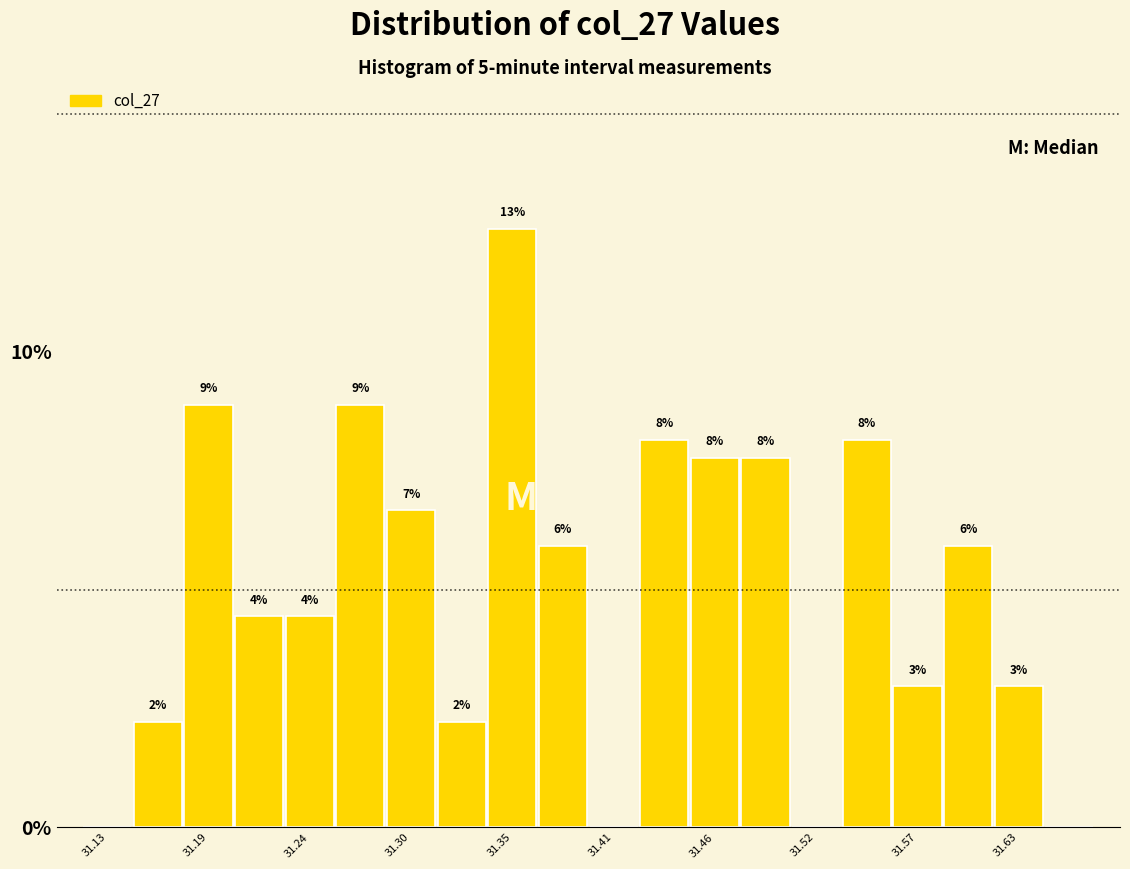

Read against the x-axis, roughly where is the centre of the tallest bar?

31.35